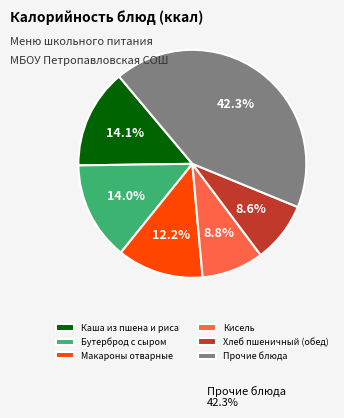

Does Хлеб пшеничный (обед) represent more than half of the total?

No